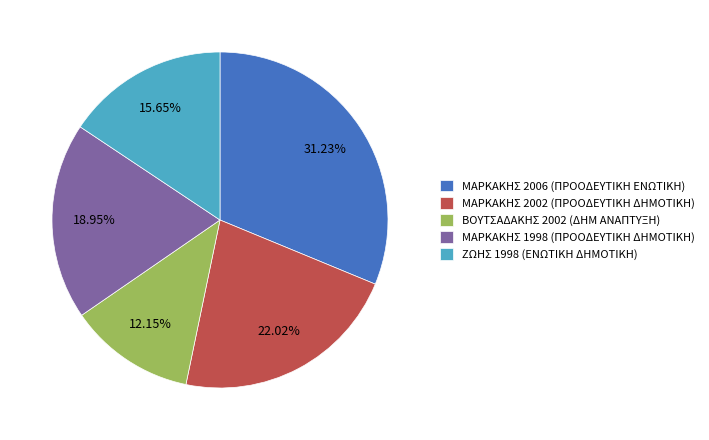

How many segments does this pie chart have?

5